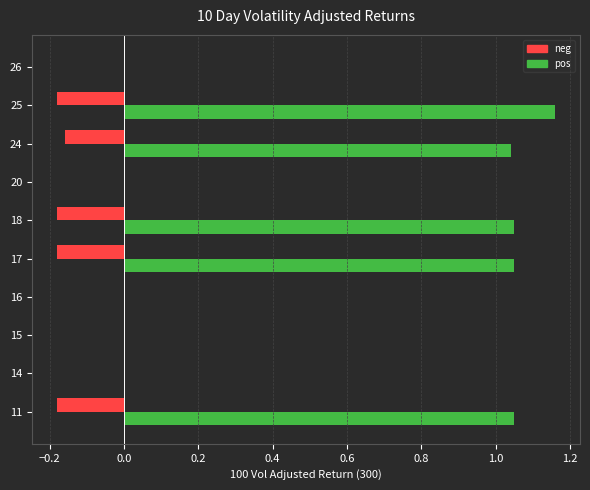

Between 17 and 26, which series saw the biggest shift?

pos